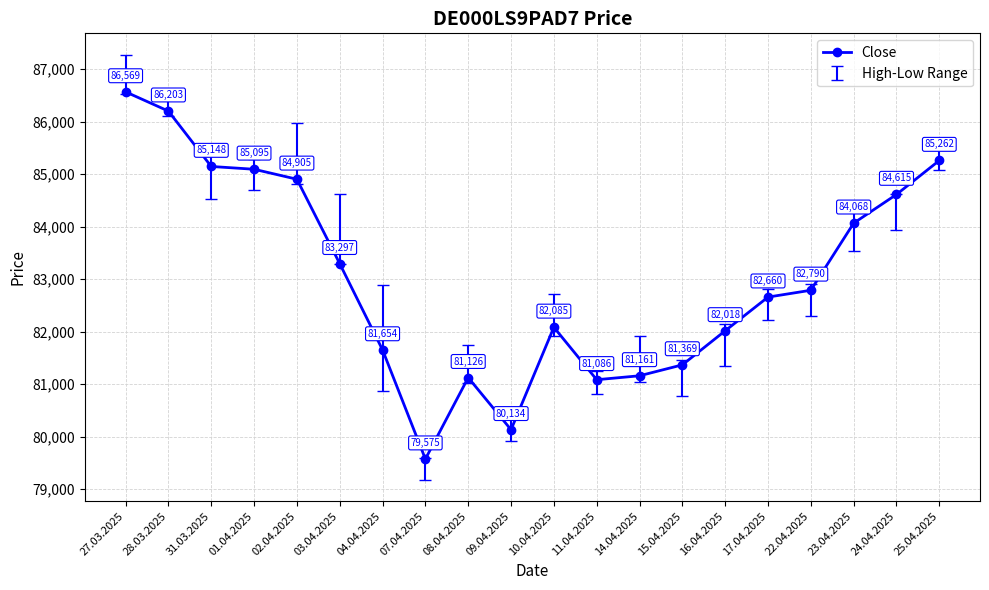

At which category does the chart reach its peak across all series?

27.03.2025